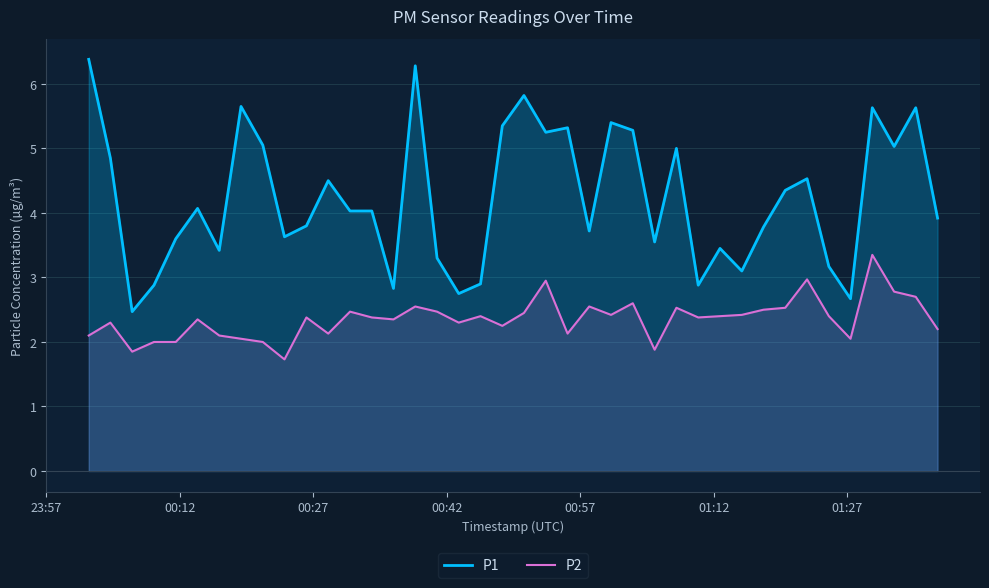

What is the smallest value displayed?

1.7